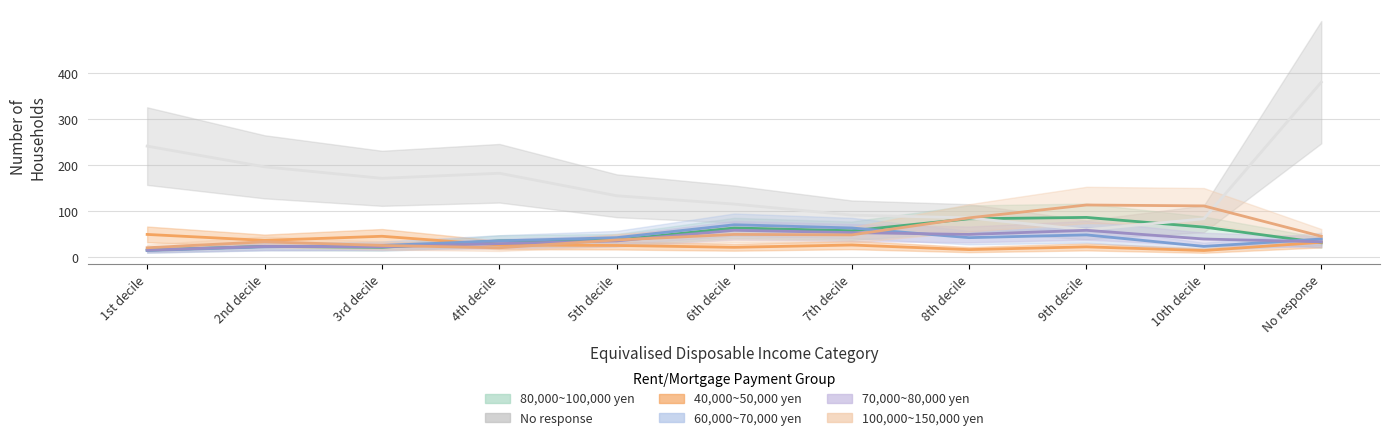

What is the lowest value of the 40,000~50,000 yen series?

14